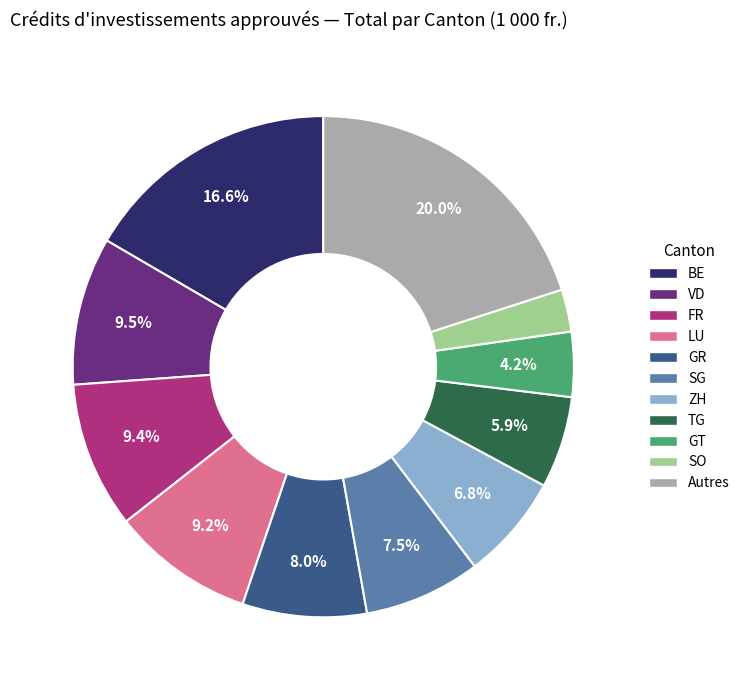

How many segments does this pie chart have?

11